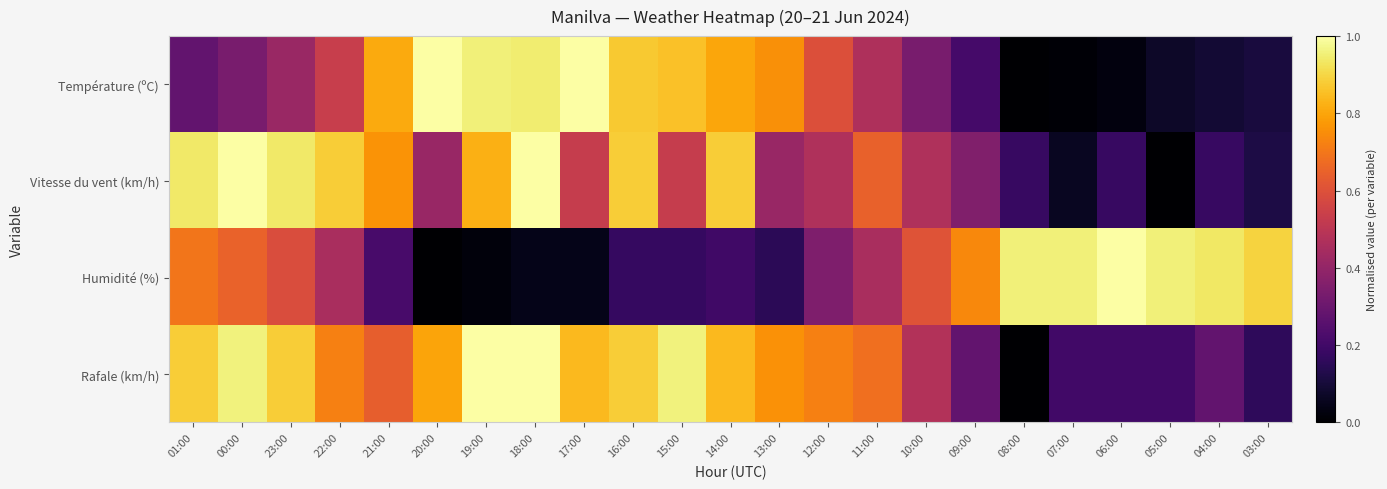

Reading left to right, extract all data points from this chart.

Température (ºC): 01:00=0.3	00:00=0.3	23:00=0.4	22:00=0.5	21:00=0.8	20:00=1.0	19:00=1.0	18:00=0.9	17:00=1.0	16:00=0.9	15:00=0.9	14:00=0.8	13:00=0.8	12:00=0.6	11:00=0.5	10:00=0.3	09:00=0.2	08:00=0.0	07:00=0.0	06:00=0.0	05:00=0.1	04:00=0.1	03:00=0.1
Vitesse du vent (km/h): 01:00=0.9	00:00=1.0	23:00=0.9	22:00=0.9	21:00=0.8	20:00=0.4	19:00=0.8	18:00=1.0	17:00=0.5	16:00=0.9	15:00=0.5	14:00=0.9	13:00=0.4	12:00=0.5	11:00=0.6	10:00=0.5	09:00=0.4	08:00=0.2	07:00=0.1	06:00=0.2	05:00=0.0	04:00=0.2	03:00=0.1
Humidité (%): 01:00=0.7	00:00=0.7	23:00=0.6	22:00=0.5	21:00=0.2	20:00=0.0	19:00=0.0	18:00=0.0	17:00=0.0	16:00=0.2	15:00=0.2	14:00=0.2	13:00=0.2	12:00=0.3	11:00=0.5	10:00=0.6	09:00=0.7	08:00=1.0	07:00=1.0	06:00=1.0	05:00=1.0	04:00=0.9	03:00=0.9
Rafale (km/h): 01:00=0.9	00:00=1.0	23:00=0.9	22:00=0.7	21:00=0.6	20:00=0.8	19:00=1.0	18:00=1.0	17:00=0.8	16:00=0.9	15:00=1.0	14:00=0.8	13:00=0.8	12:00=0.7	11:00=0.7	10:00=0.5	09:00=0.3	08:00=0.0	07:00=0.2	06:00=0.2	05:00=0.2	04:00=0.3	03:00=0.2